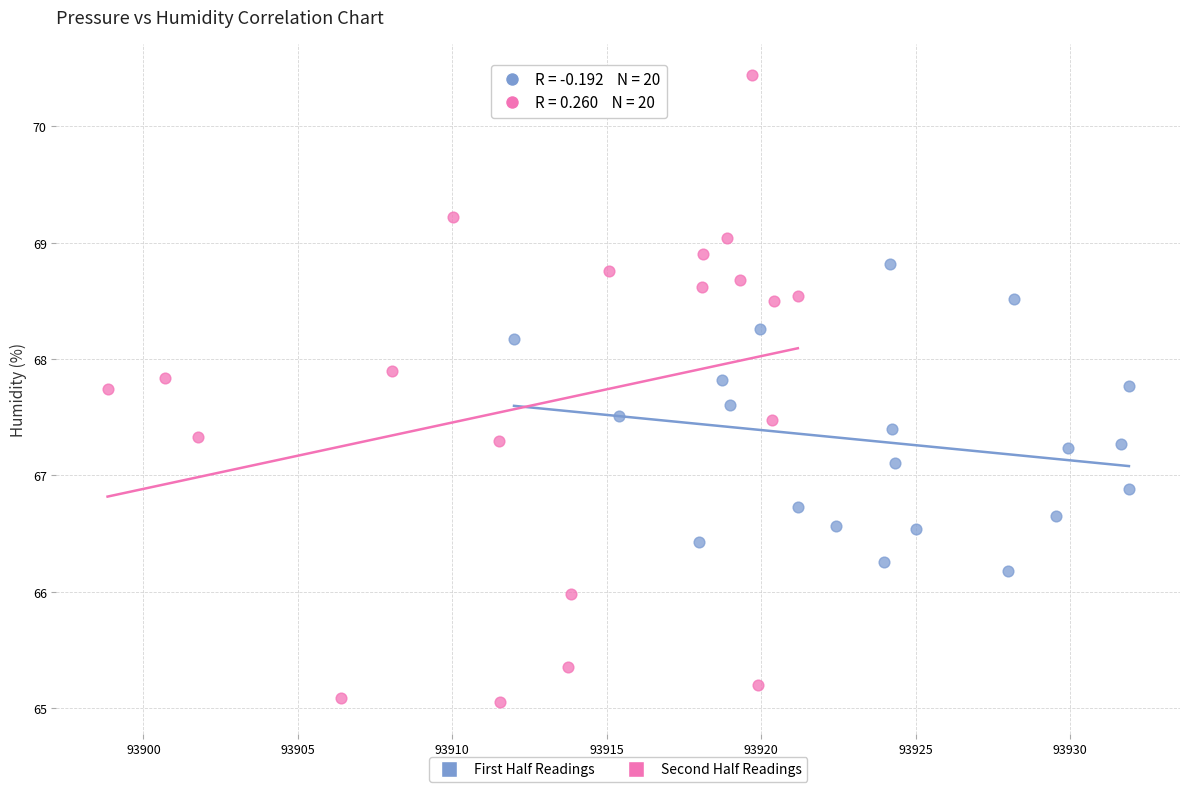

Which series contains the highest Y value?

Second Half Readings